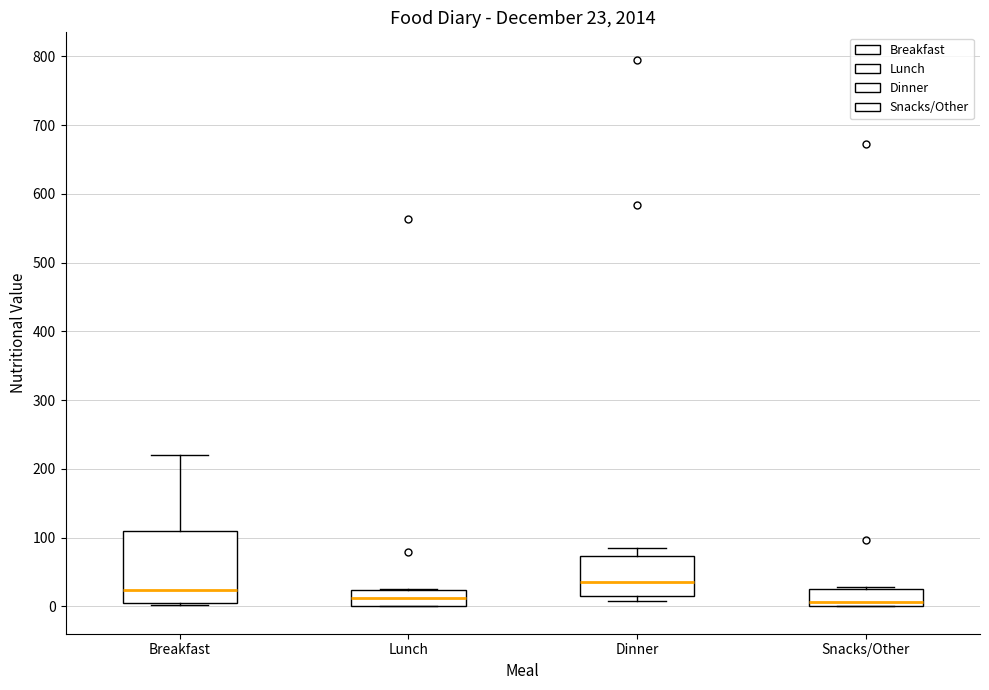

Comparing the boxes themselves (not the whiskers), which one is the tallest?

Breakfast